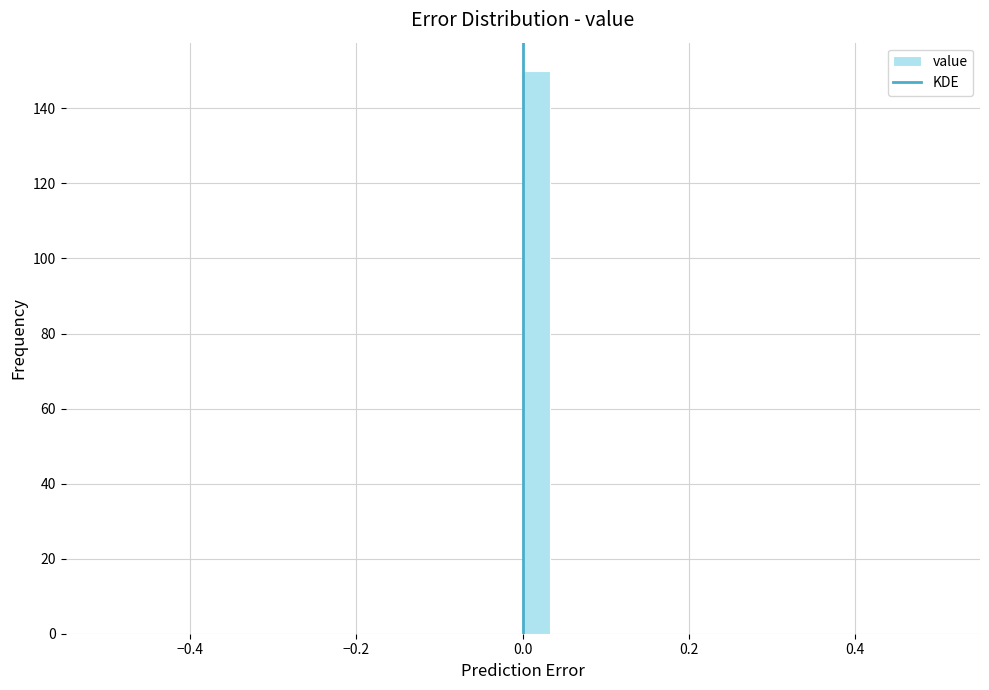

Around what value on the x-axis is the tallest bar? Give the approximate position of its centre, as read against the axis.

0.02